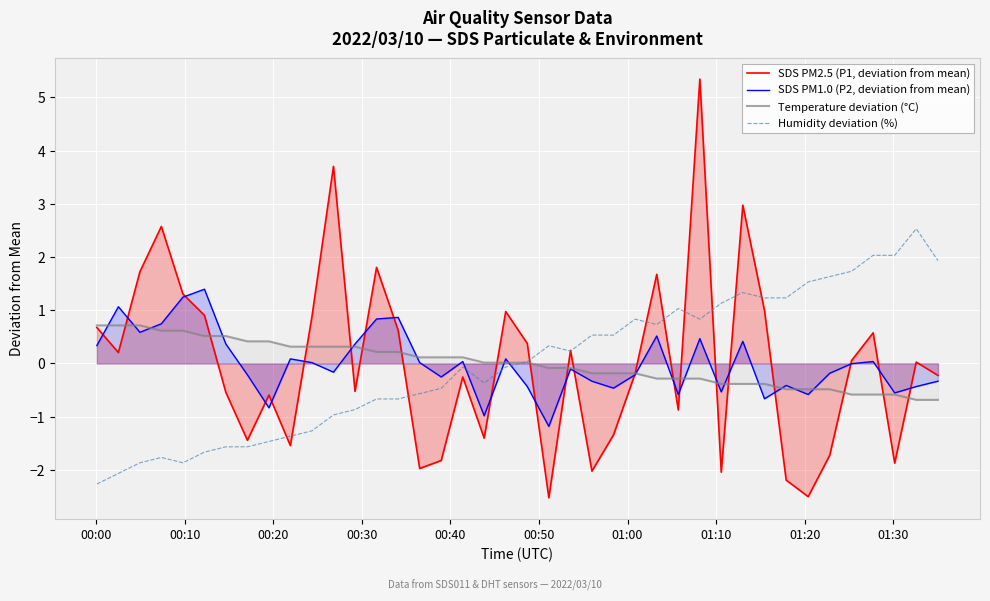

After their last crossing, which series has the higher values: SDS PM1.0 (P2, deviation from mean) or Humidity deviation (%)?

Humidity deviation (%)